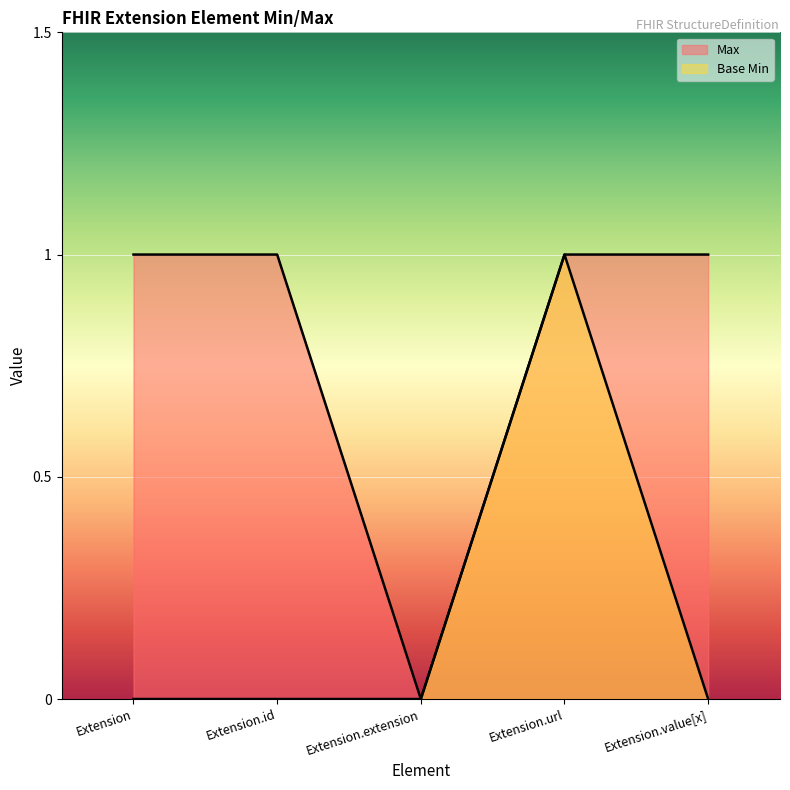

The Max series shows 0 at Extension.extension. True or false?

True